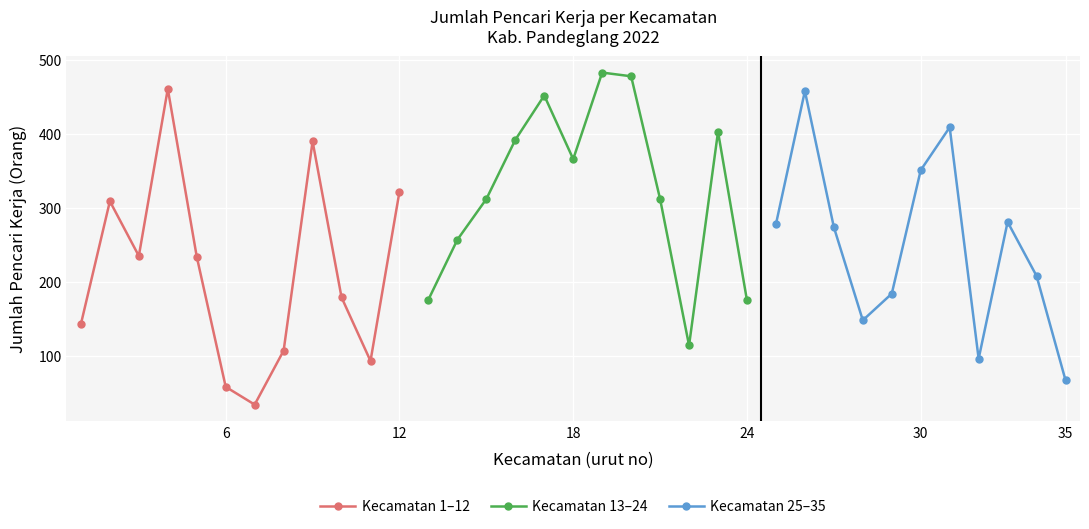

In Kecamatan 1–12, how many points are lower than both neighbors (excluding endpoints)?

3